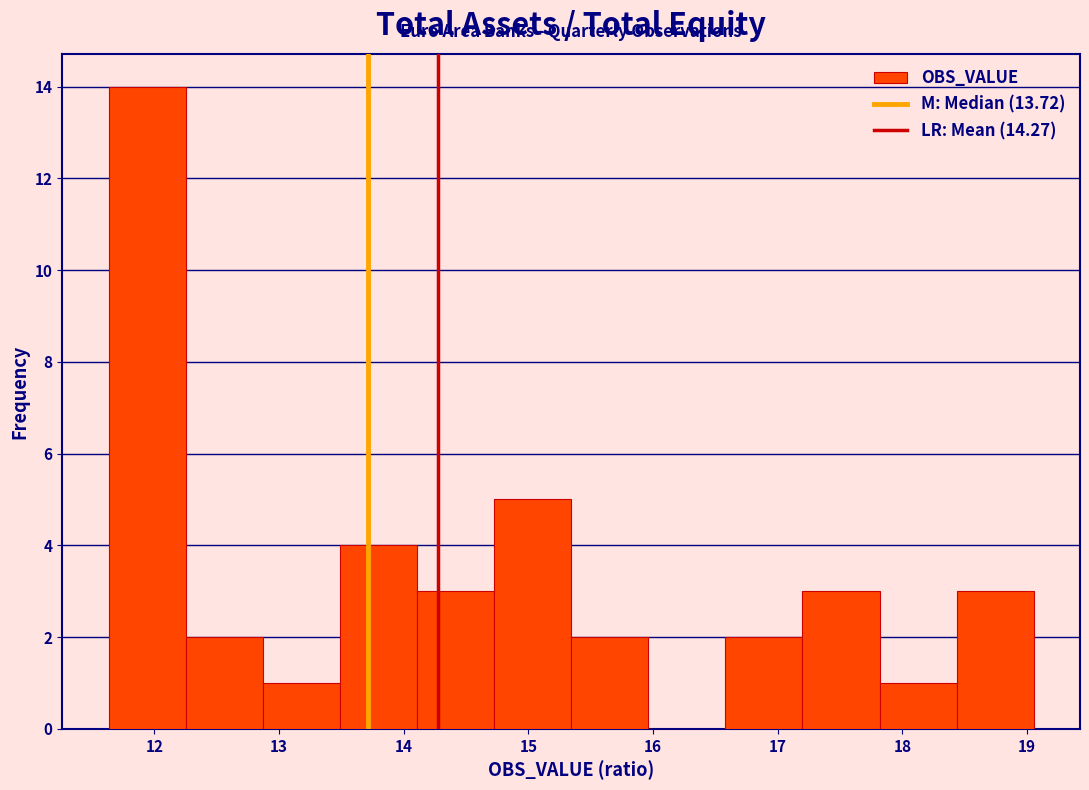

Reading left to right, list every bar in this chart as the range it spans on the x-axis followed by its height. Neither the bar edges nor the heights are printed on the chart, so give them approximately, as read against the axes.

11.6 to 12.3: 14
12.3 to 12.9: 2
12.9 to 13.5: 1
13.5 to 14.1: 4
14.1 to 14.7: 3
14.7 to 15.3: 5
15.3 to 16.0: 2
16.0 to 16.6: 0
16.6 to 17.2: 2
17.2 to 17.8: 3
17.8 to 18.4: 1
18.4 to 19.1: 3